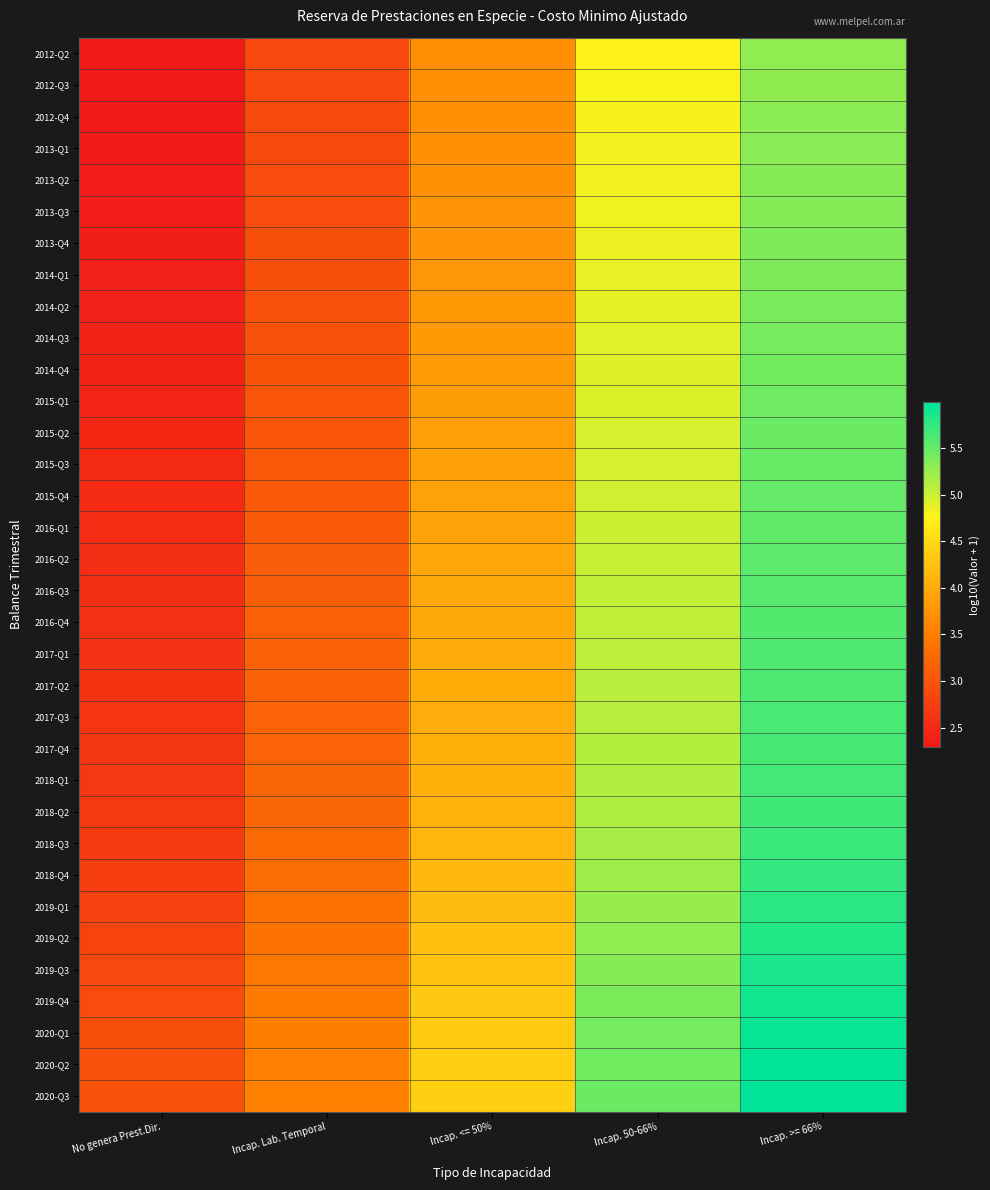

What is the difference between the highest and lowest values at Incap. 50-66%?

0.7